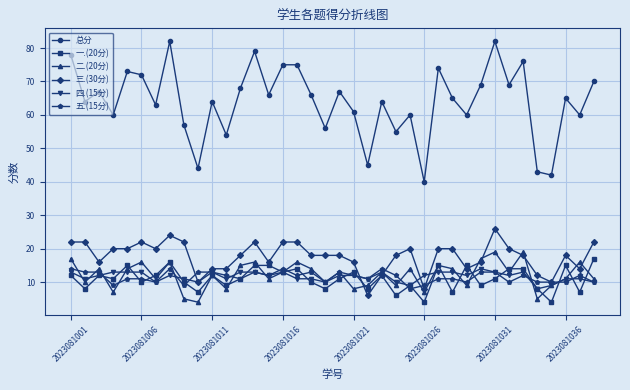

True or false: 二.(20分) and 总分 intersect in this chart.

False